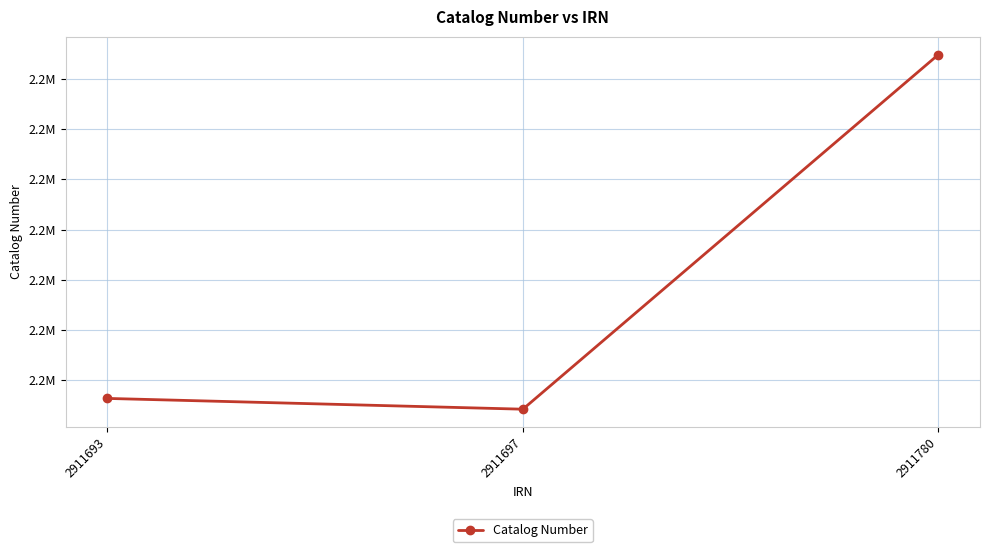

Is this an area chart (filled region under the line)?

No